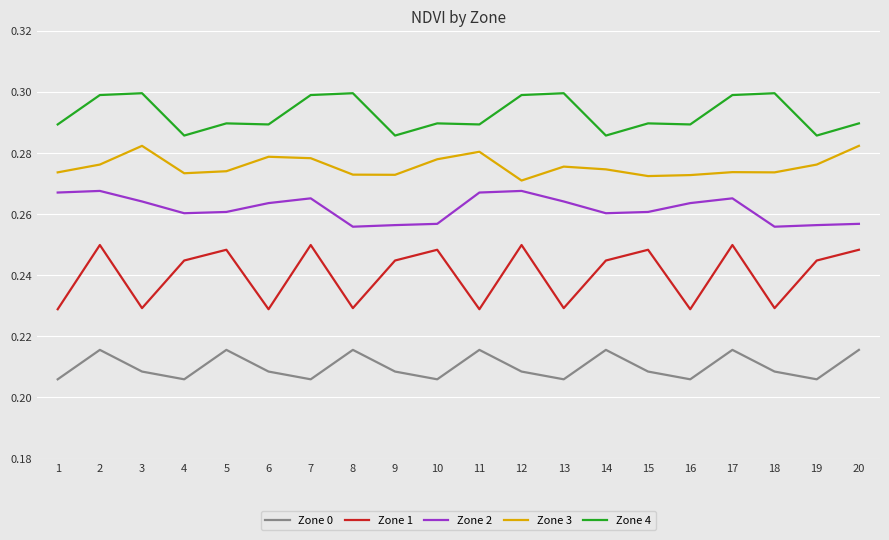

List the series in order of their peak value, lowest first.

Zone 0, Zone 1, Zone 2, Zone 3, Zone 4